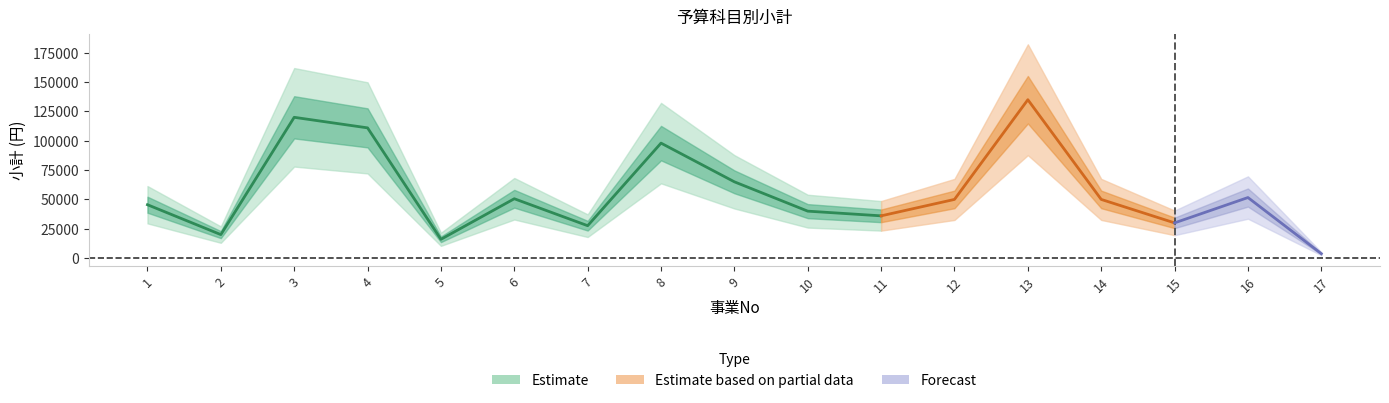

The chart shows a value of 13839 at 7. True or false?

False